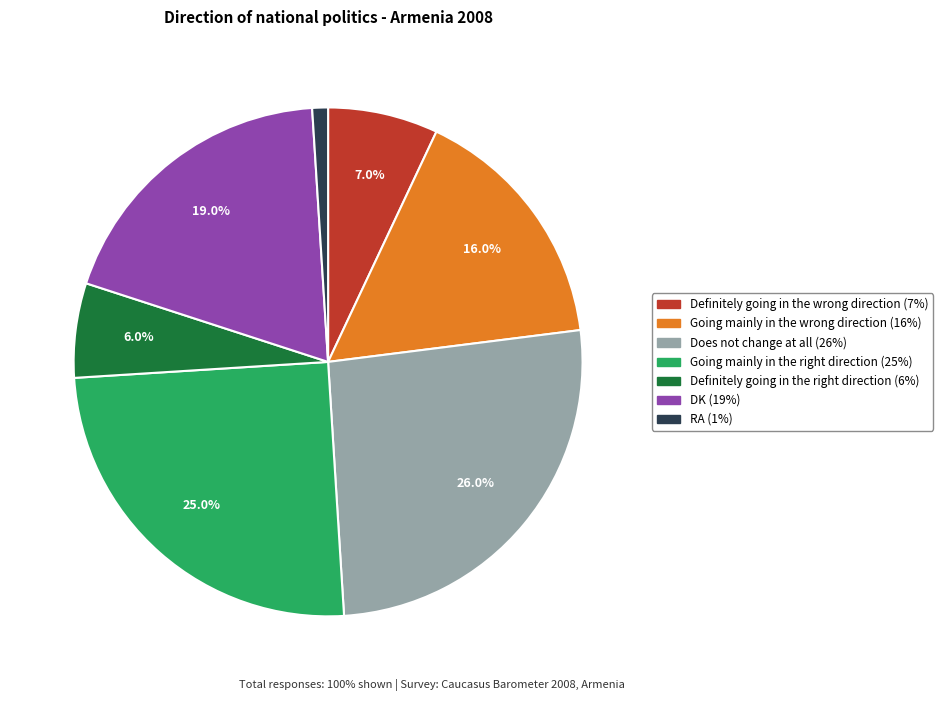

What is the largest slice in the pie chart?

Does not change at all